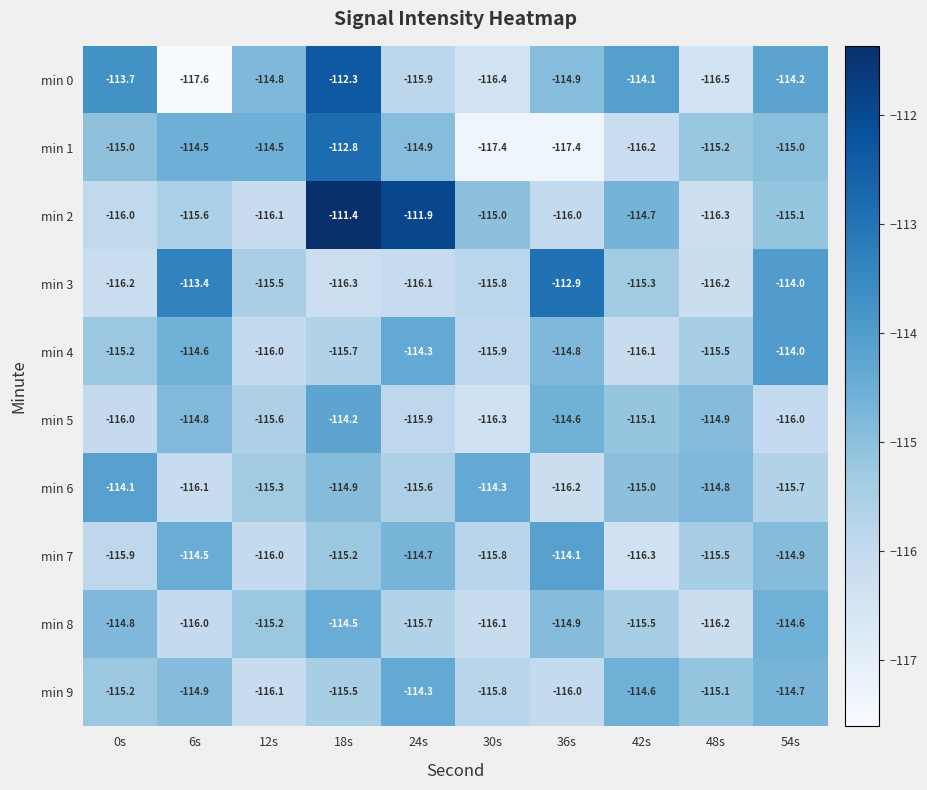

What value does the min 8 series have at 6s?

-116.0